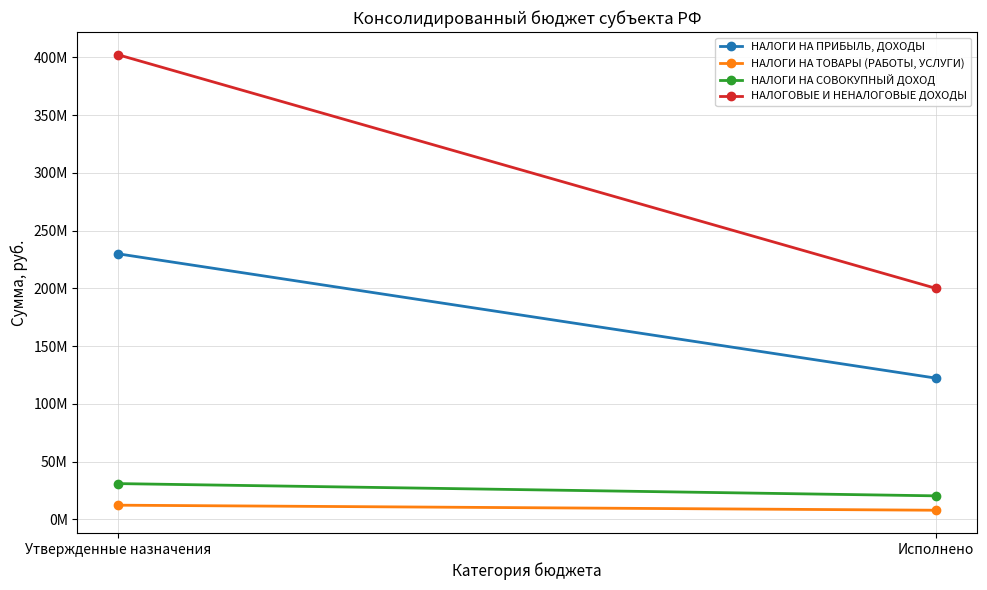

What is the sum of the НАЛОГИ НА ТОВАРЫ (РАБОТЫ, УСЛУГИ) values at Утвержденные назначения and Исполнено?

20073021.4